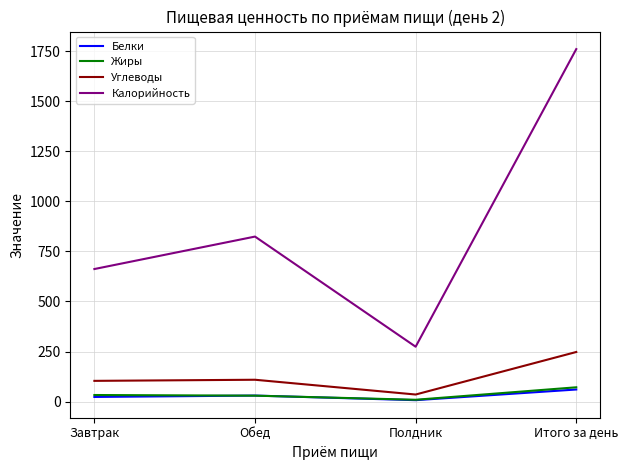

Is this an area chart (filled region under the line)?

No